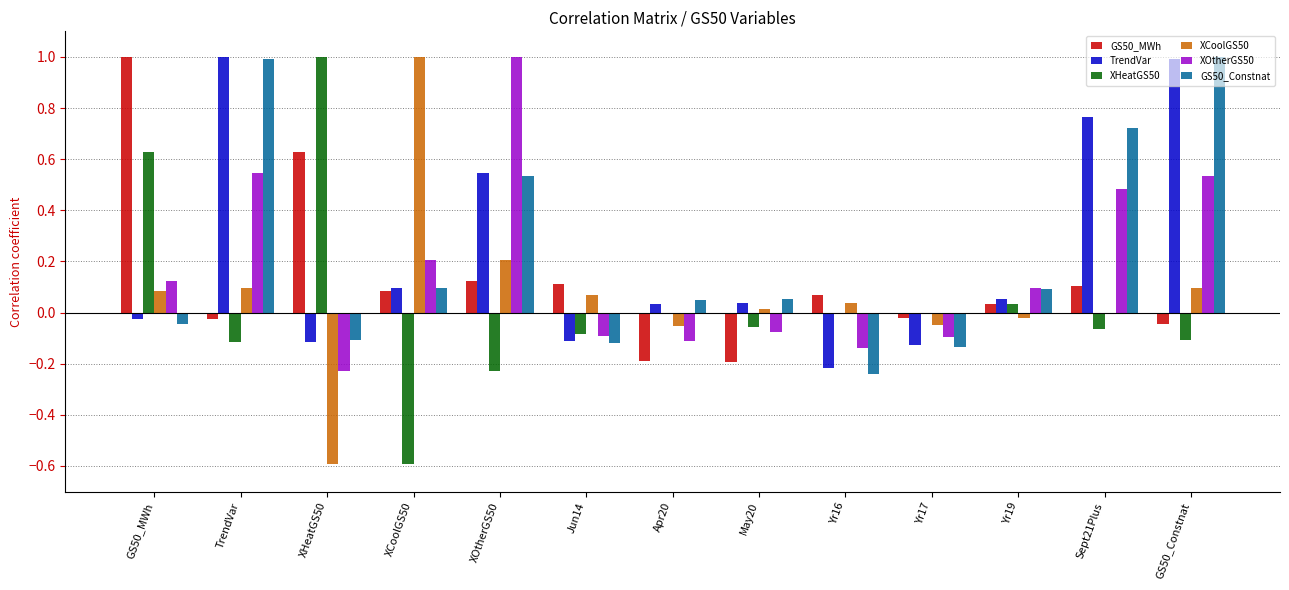

Is it true that TrendVar equals -0.1 at Yr17?

True